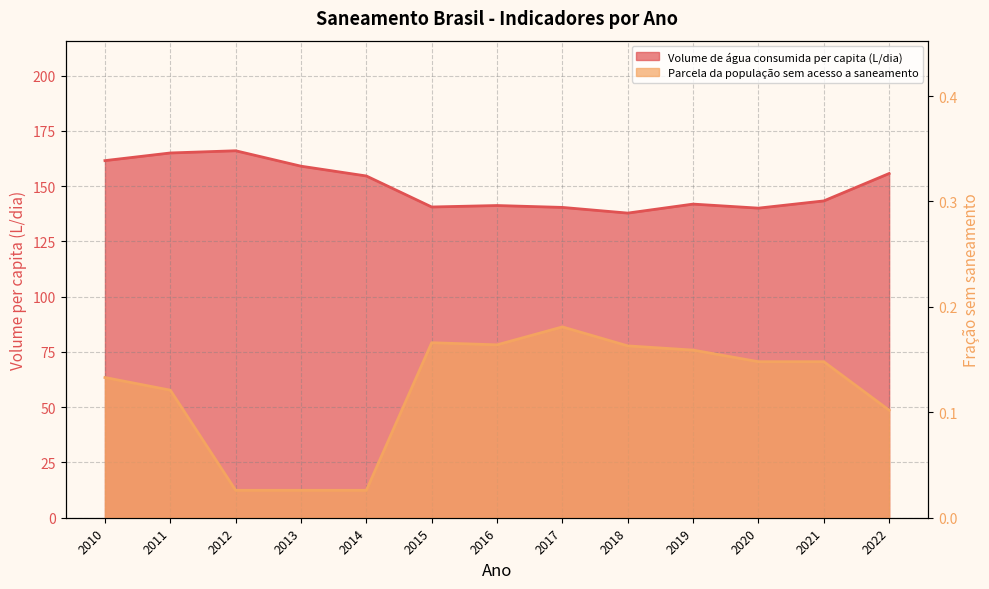

At which category does Volume de água consumida per capita (L/dia) reach its first local peak?

2012